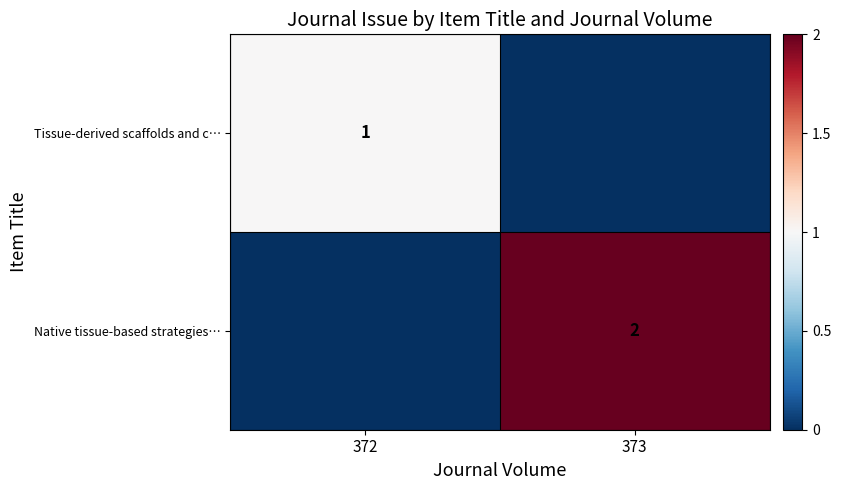

Count the number of categories in the chart.

2